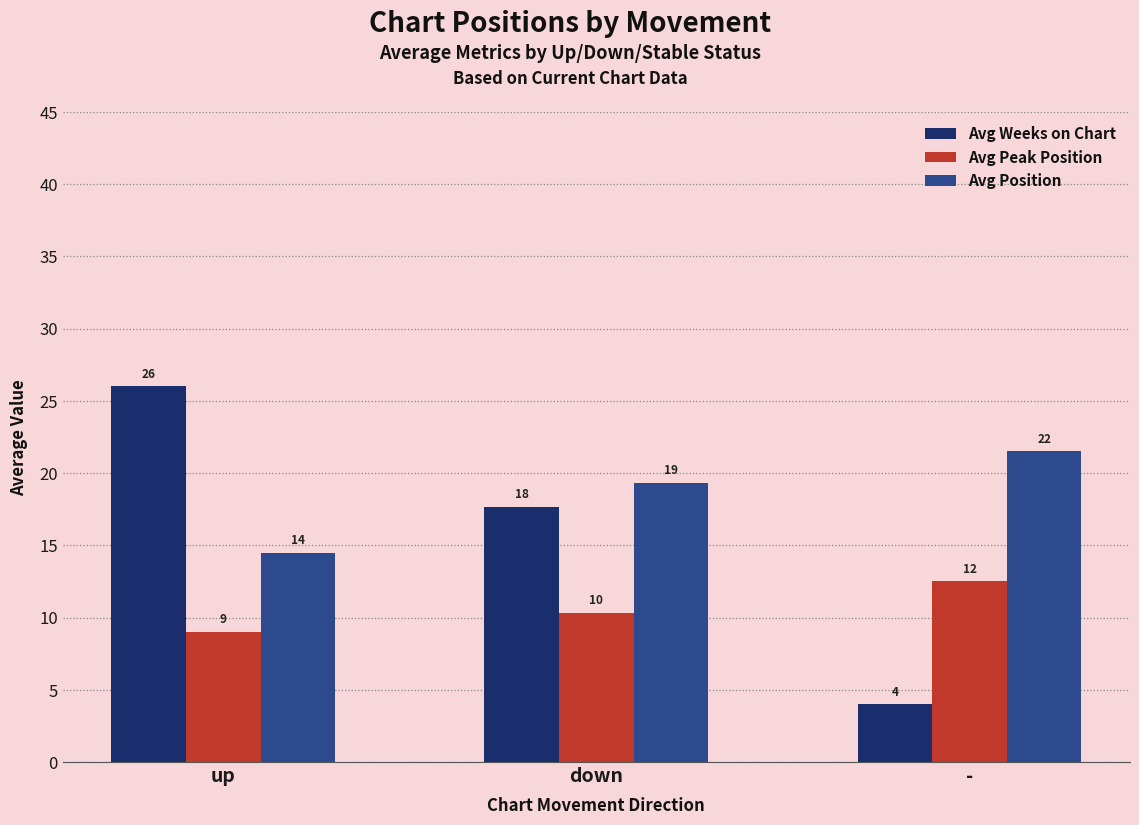

What value does the Avg Peak Position series have at -?

12.5